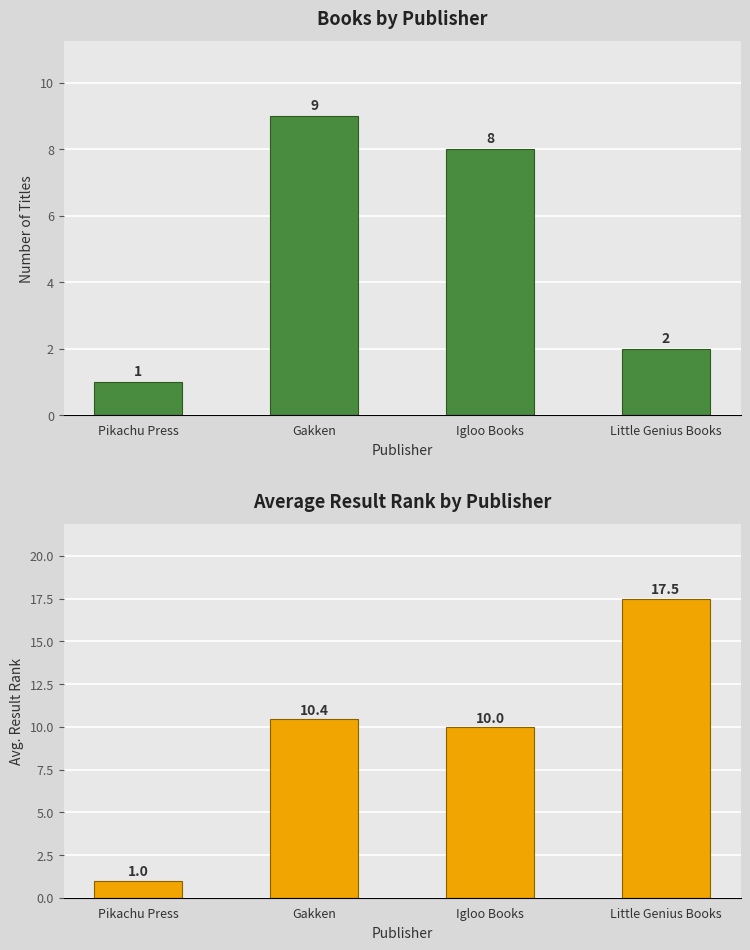

Read the Avg. Result Rank value at Pikachu Press.

1.0